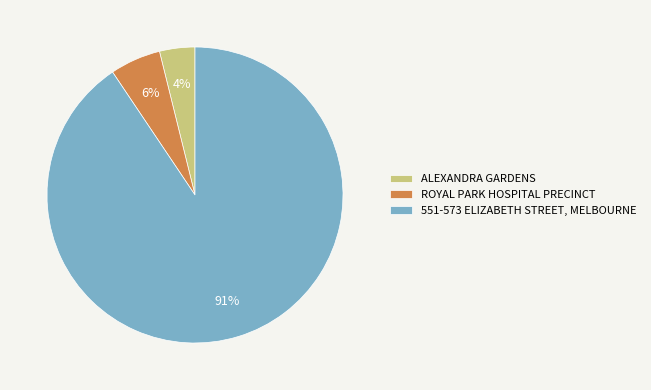

Count the number of slices in the pie.

3